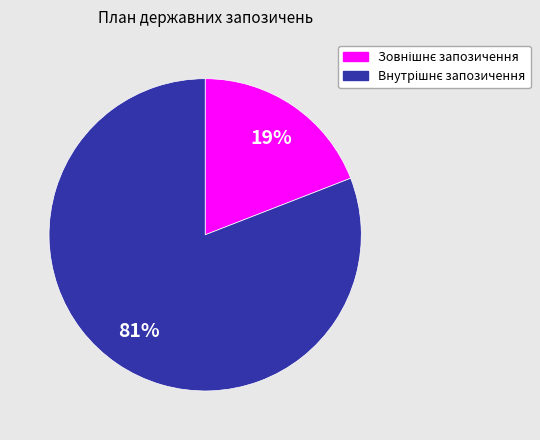

Is there any slice that represents more than half of the pie?

Yes